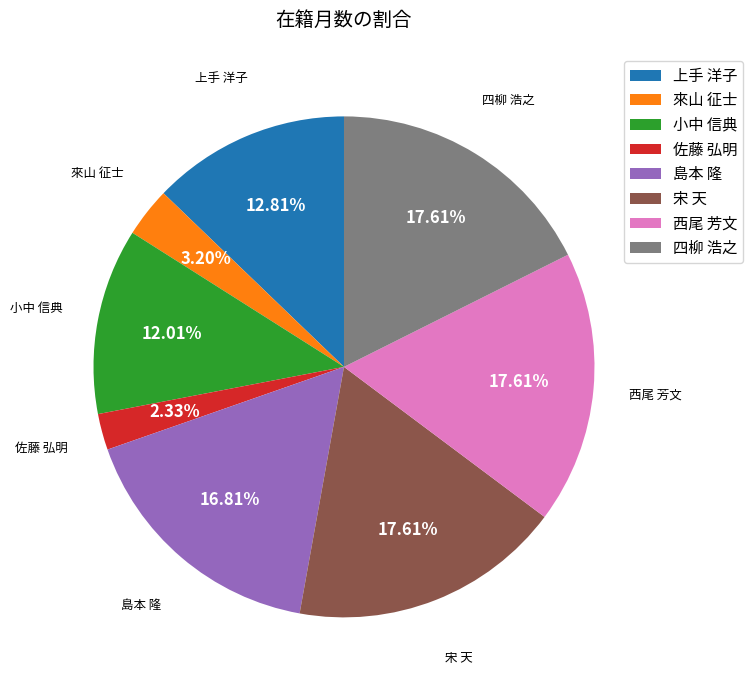

Combined, what portion of the pie is 佐藤 弘明 and 西尾 芳文?

19.9%